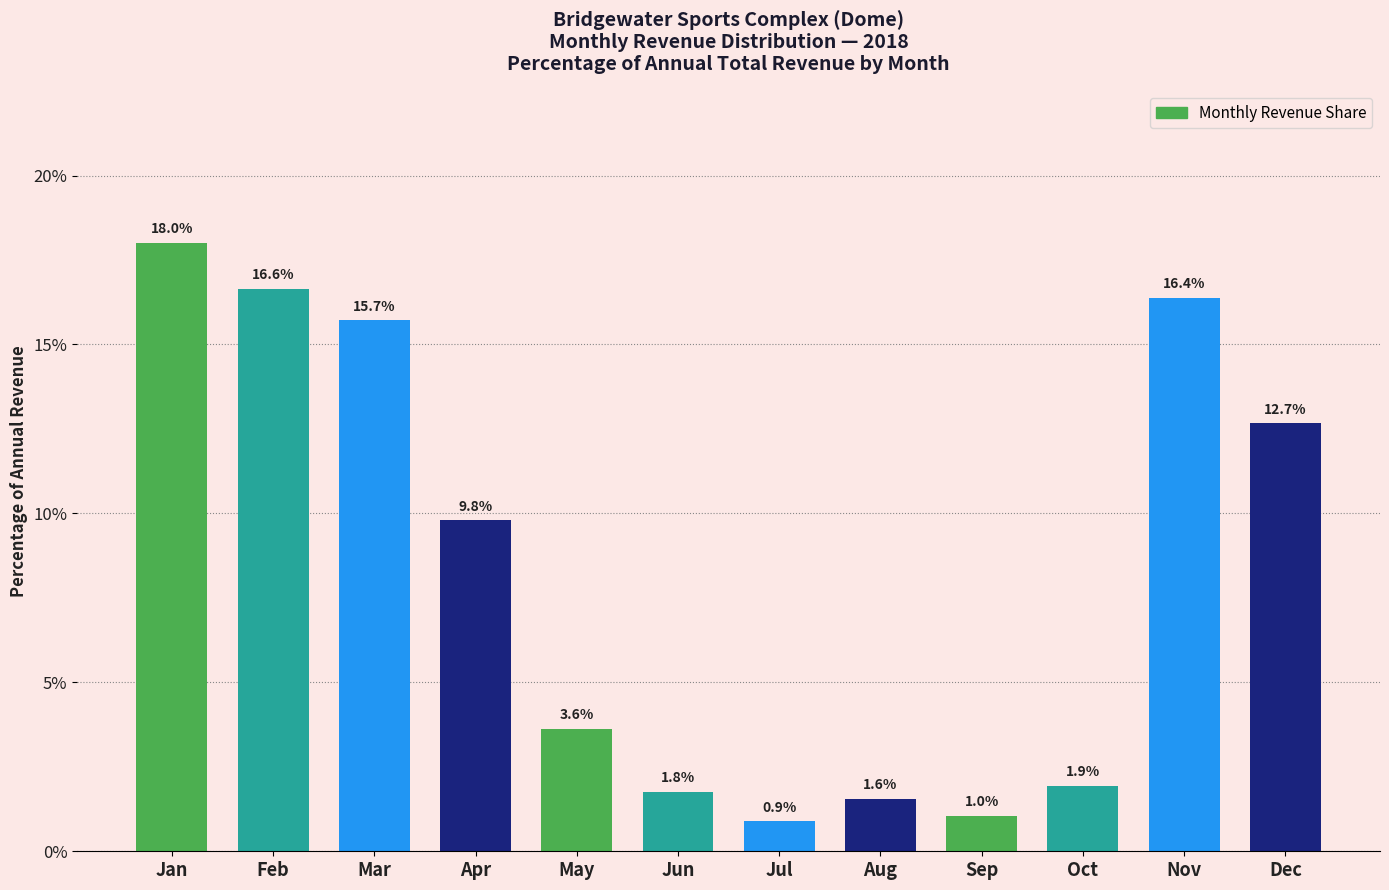

Reading left to right, list all the values displayed in this chart.

18.0	16.6	15.7	9.8	3.6	1.8	0.9	1.6	1.0	1.9	16.4	12.7